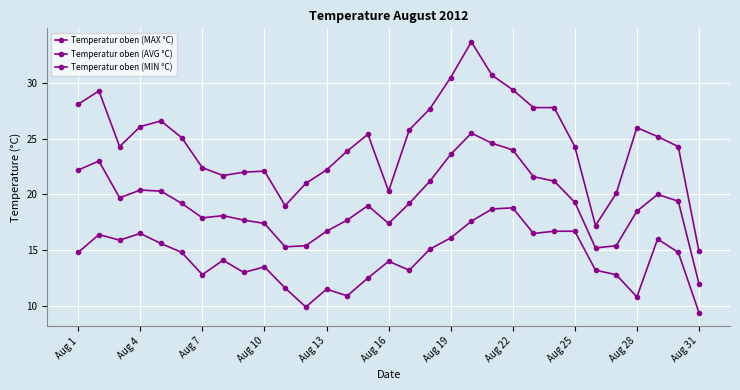

What is the highest value of the Temperatur oben (MAX °C) series?

33.7